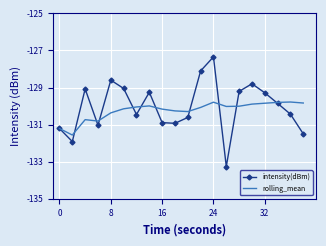

Which series has the largest range (max minus min)?

intensity(dBm)